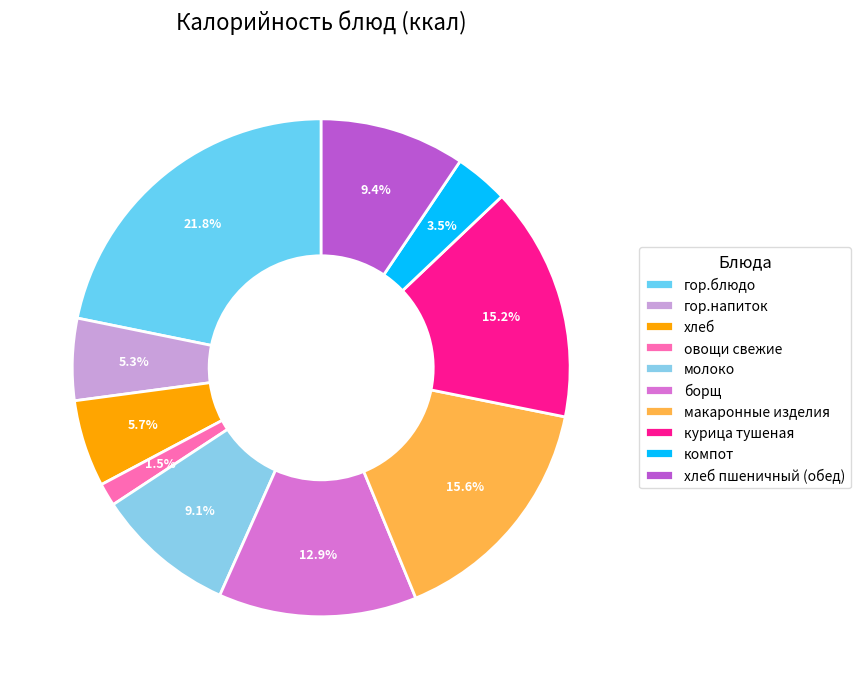

Count the number of slices in the pie.

10